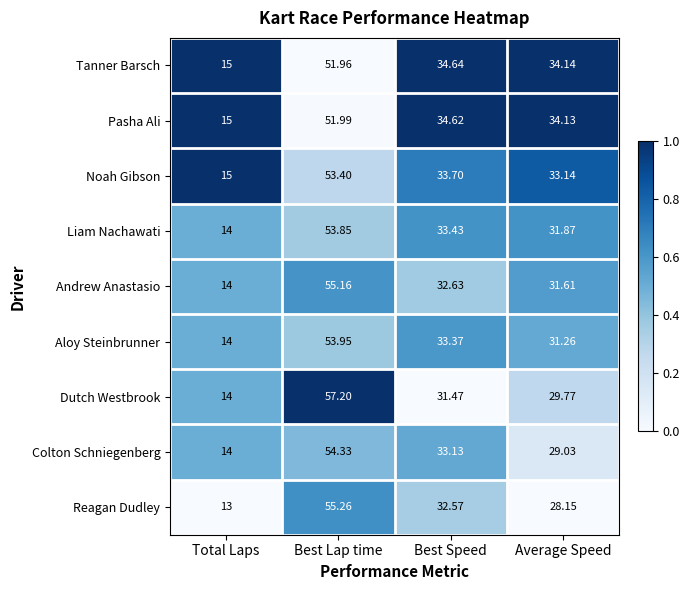

Rank the series by their maximum value, from lowest to highest.

Tanner Barsch, Pasha Ali, Noah Gibson, Liam Nachawati, Aloy Steinbrunner, Colton Schniegenberg, Andrew Anastasio, Reagan Dudley, Dutch Westbrook